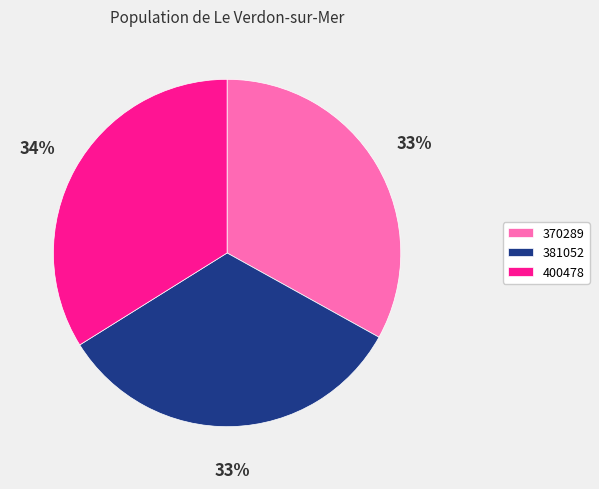

Combined, do 381052 and 400478 account for over 50%?

Yes